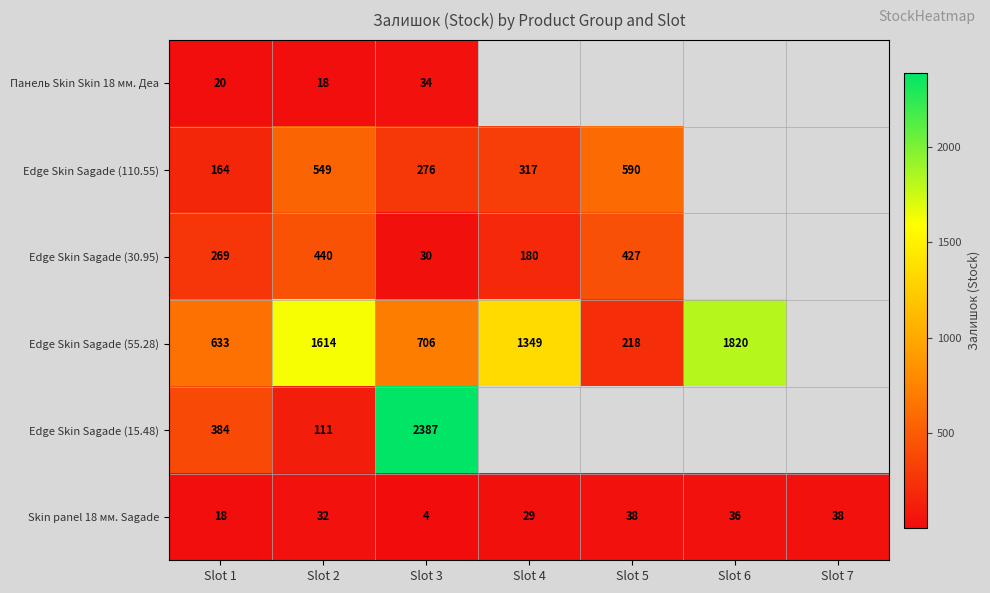

Between Slot 2 and Slot 3, which series saw the biggest shift?

Edge Skin Sagade (15.48)